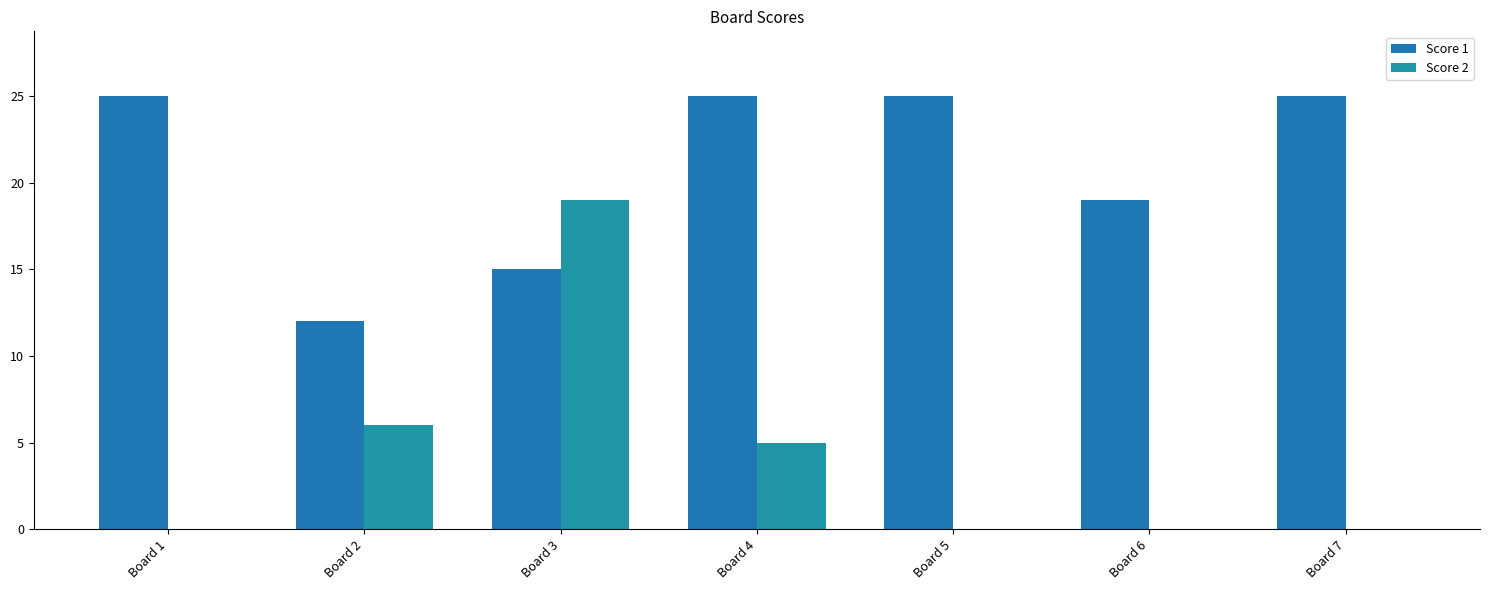

What is the maximum value for Score 2?

19